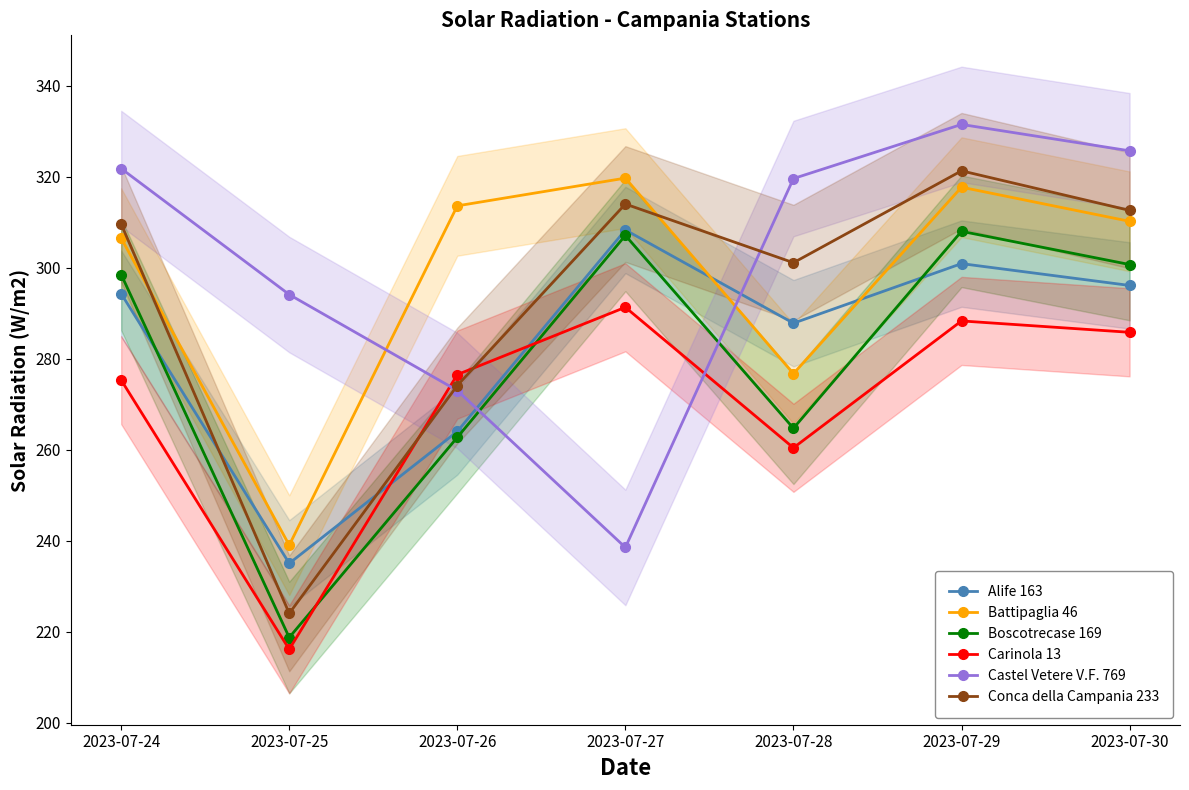

Is the value of Carinola 13 at 2023-07-28 greater than the value of Conca della Campania 233 at 2023-07-30?

No